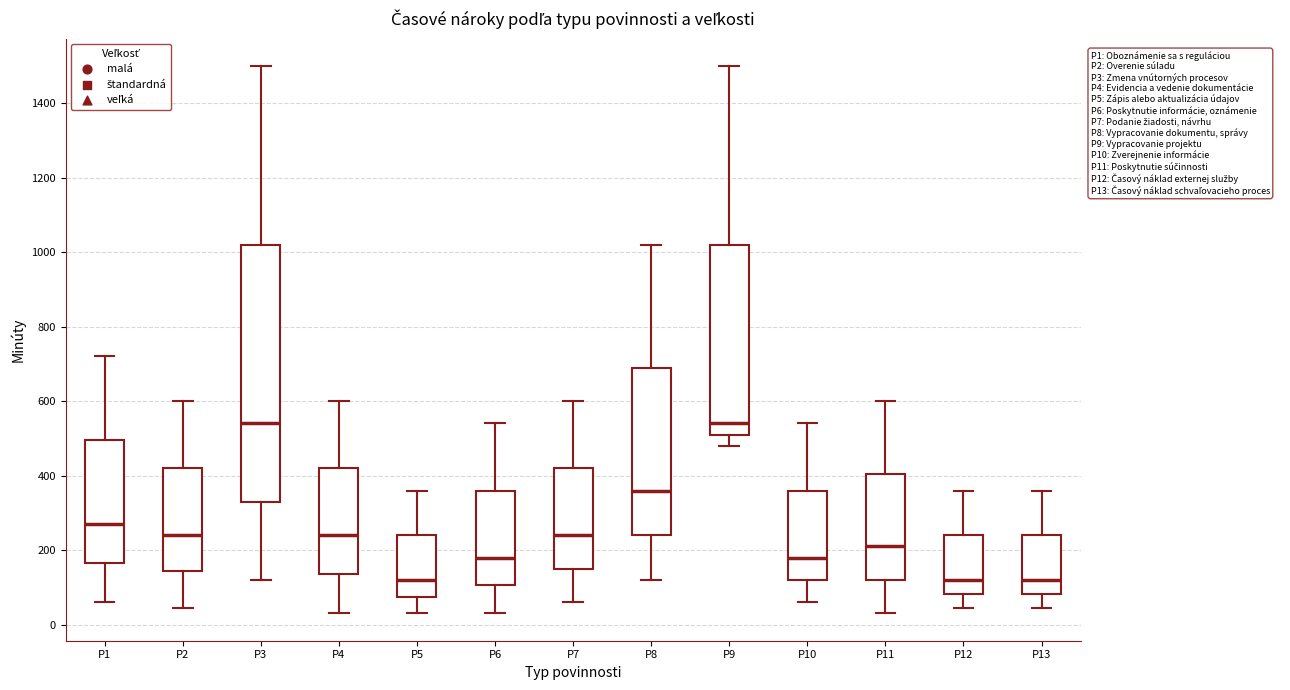

Reading left to right, transcribe this box plot: for each box, give where its median line is, the range the box spans, and where its two whiskers end, as read against the y-axis. The values are not printed on the chart, so give them approximately, as read against the axis.

P1: median 280, box 160 to 500, whiskers 60 to 720
P2: median 240, box 140 to 420, whiskers 40 to 600
P3: median 540, box 340 to 1020, whiskers 120 to 1500
P4: median 240, box 140 to 420, whiskers 40 to 600
P5: median 120, box 80 to 240, whiskers 40 to 360
P6: median 180, box 100 to 360, whiskers 40 to 540
P7: median 240, box 160 to 420, whiskers 60 to 600
P8: median 360, box 240 to 700, whiskers 120 to 1020
P9: median 540, box 520 to 1020, whiskers 480 to 1500
P10: median 180, box 120 to 360, whiskers 60 to 540
P11: median 220, box 120 to 400, whiskers 40 to 600
P12: median 120, box 80 to 240, whiskers 40 to 360
P13: median 120, box 80 to 240, whiskers 40 to 360